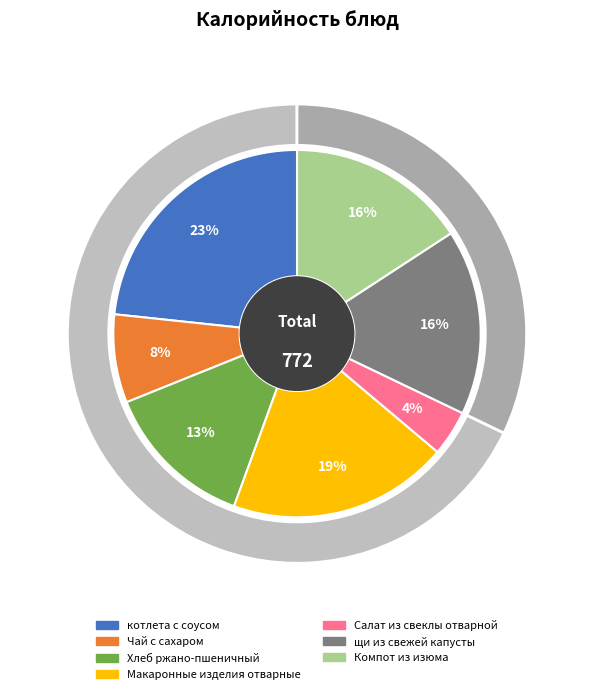

Is it true that котлета с соусом is 23% of the pie?

True